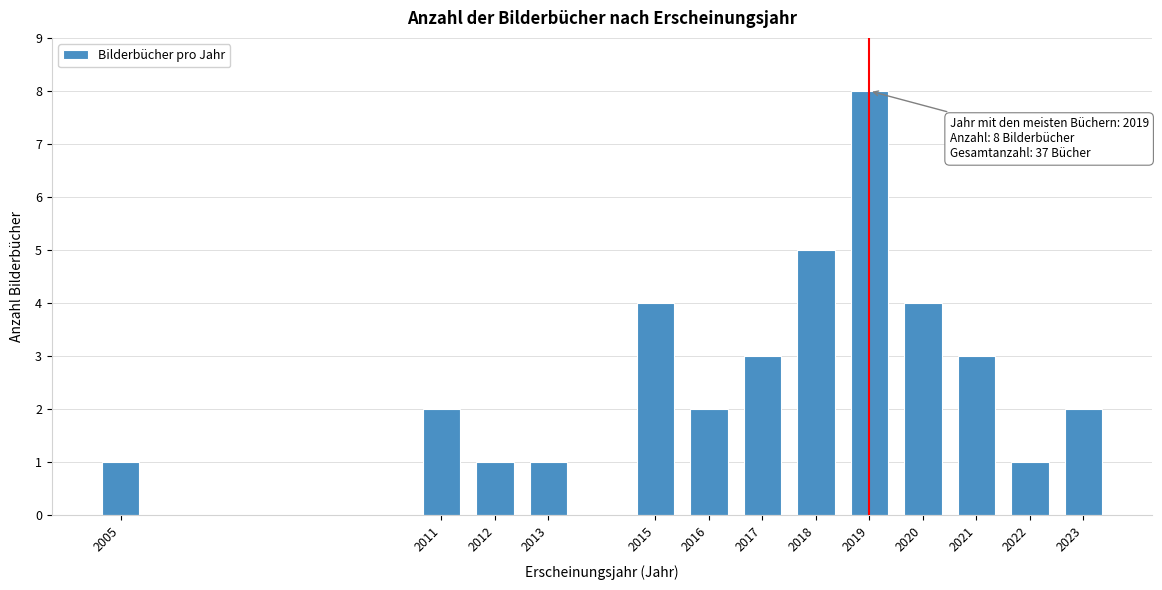

Reading left to right, list all the values displayed in this chart.

1	2	1	1	4	2	3	5	8	4	3	1	2